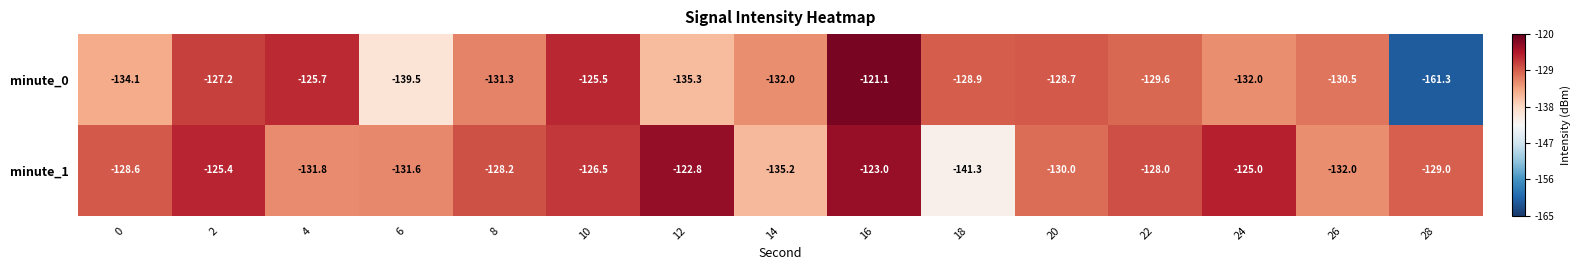

Is it true that minute_0 equals -134.1 at 0?

True